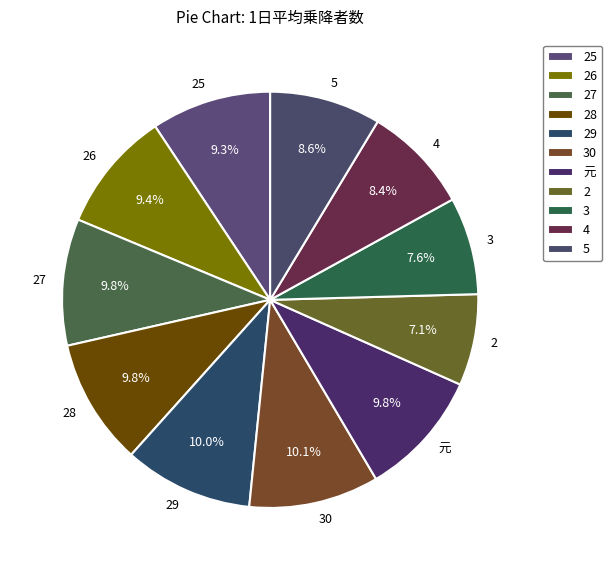

Is there any slice that represents more than half of the pie?

No